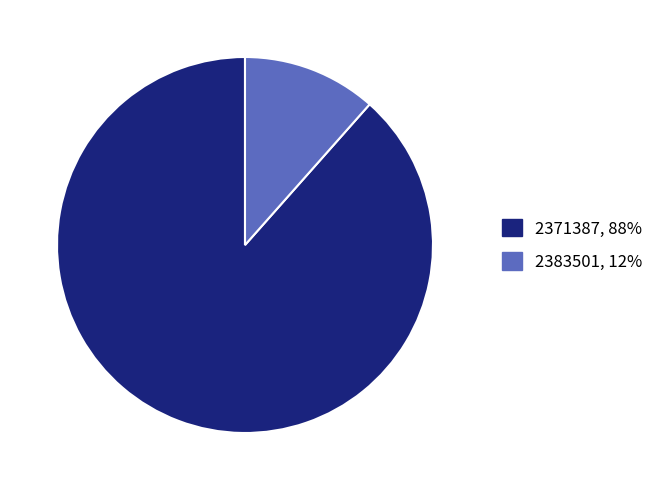

Rank the categories by value from highest to lowest.

2371387, 2383501